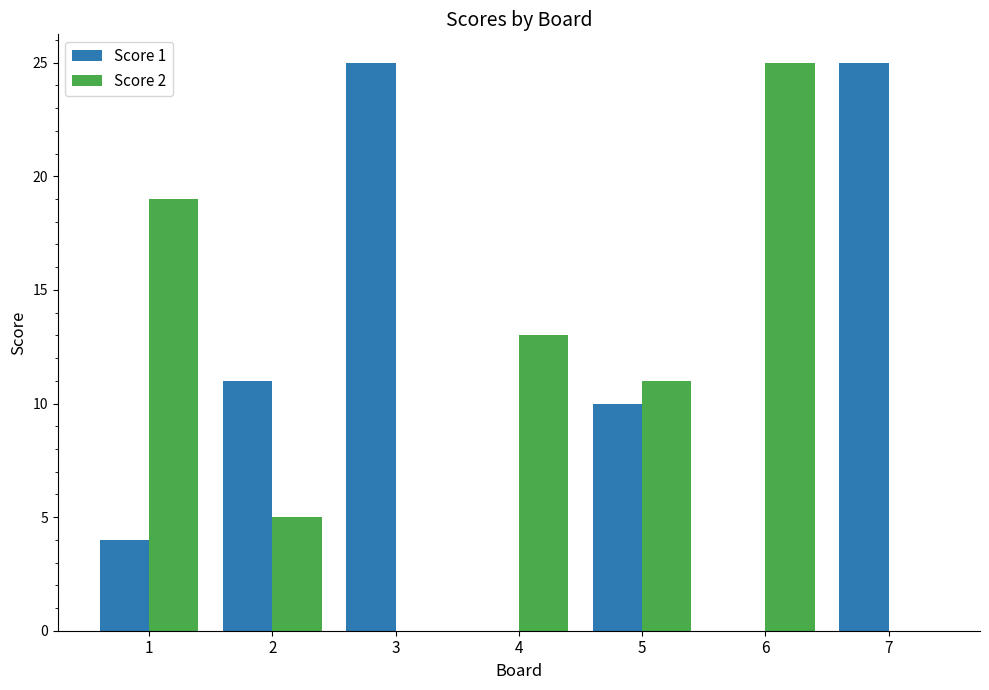

What is the sum of the Score 1 values at 2 and 5?

21